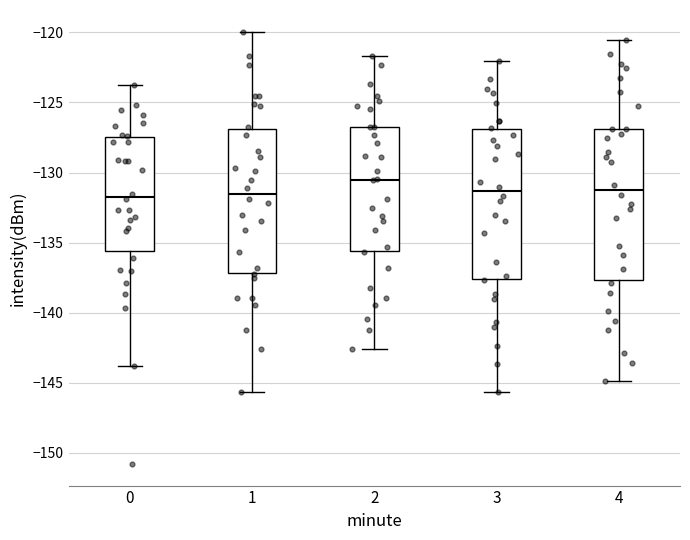

Where does the lower whisker of the box at x = 4 end on the y-axis? The values are not printed on the chart, so give them approximately, as read against the axis.

-145.0